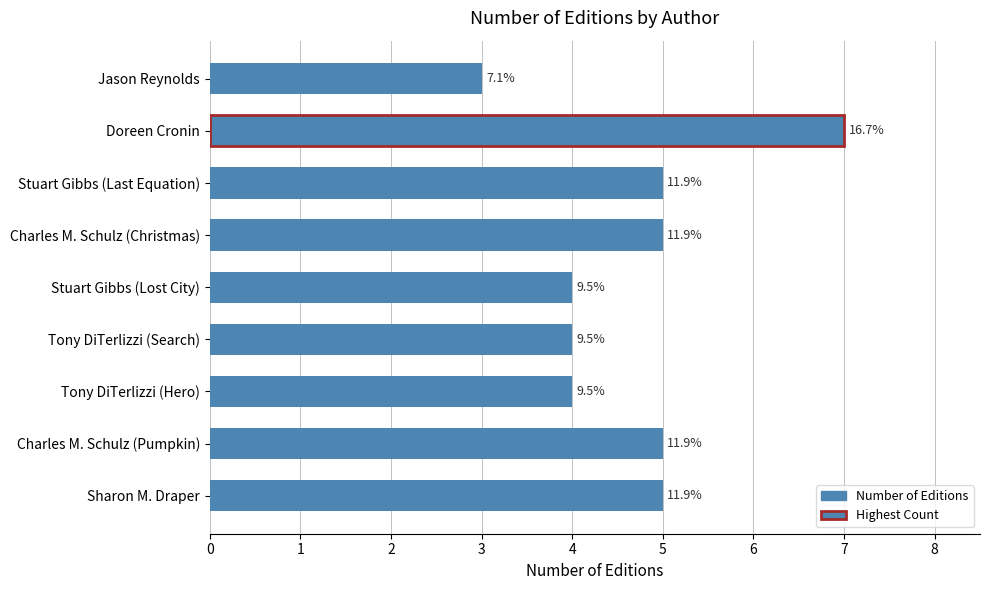

Are the bars horizontal?

Yes